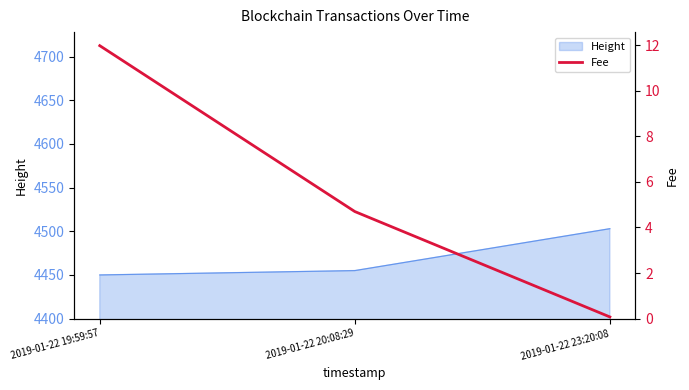

What is the difference between the second highest and minimum values?

4.6